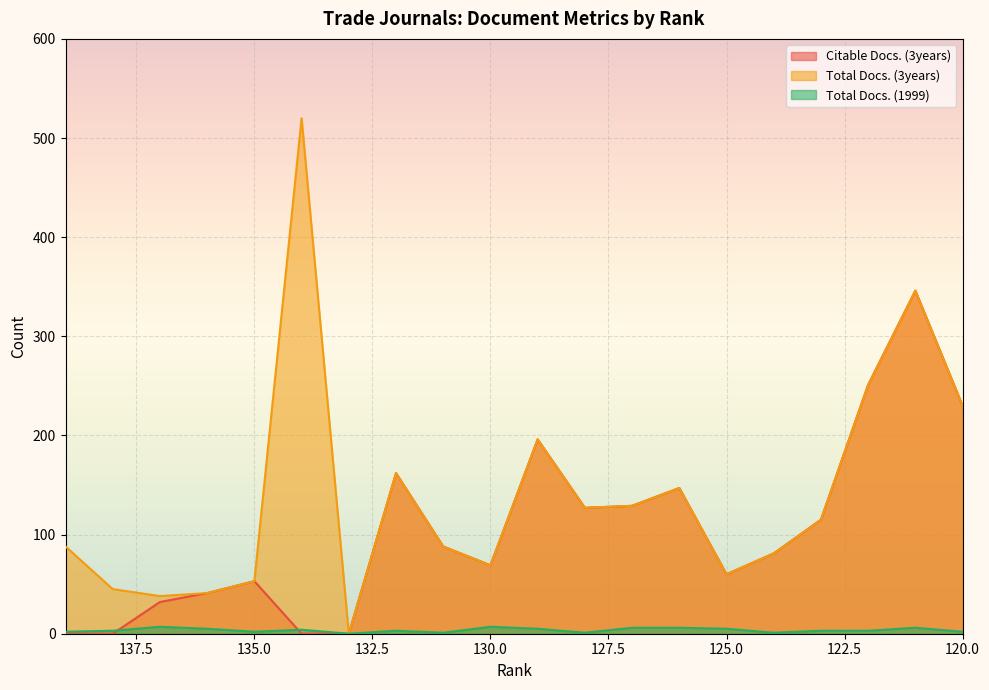

At which category does Citable Docs. (3years) reach its first local valley?

130